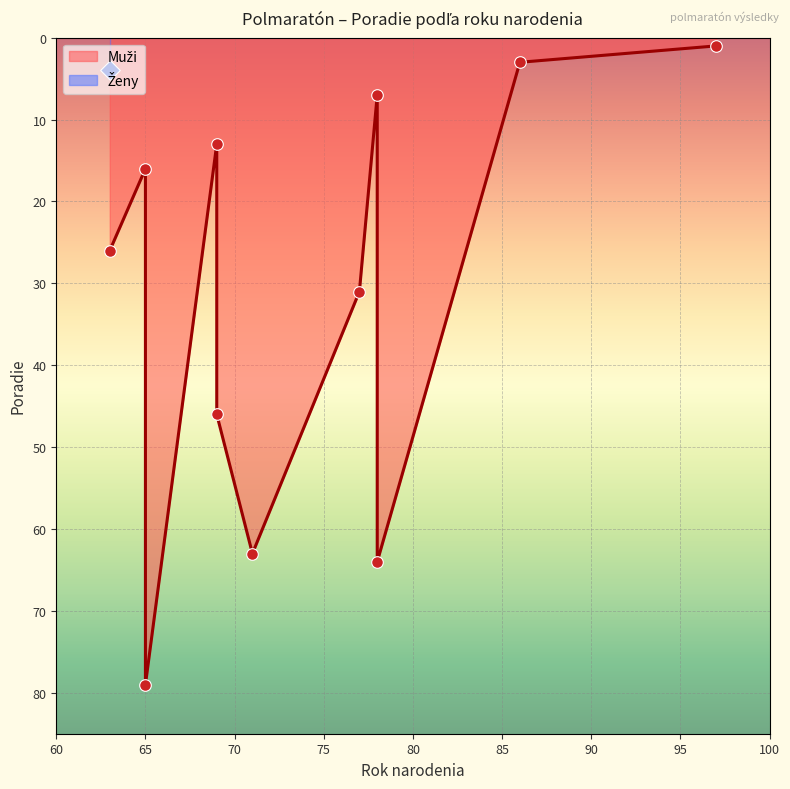

Approximately how many times larger is the value at 69 compared to 97?

46.0